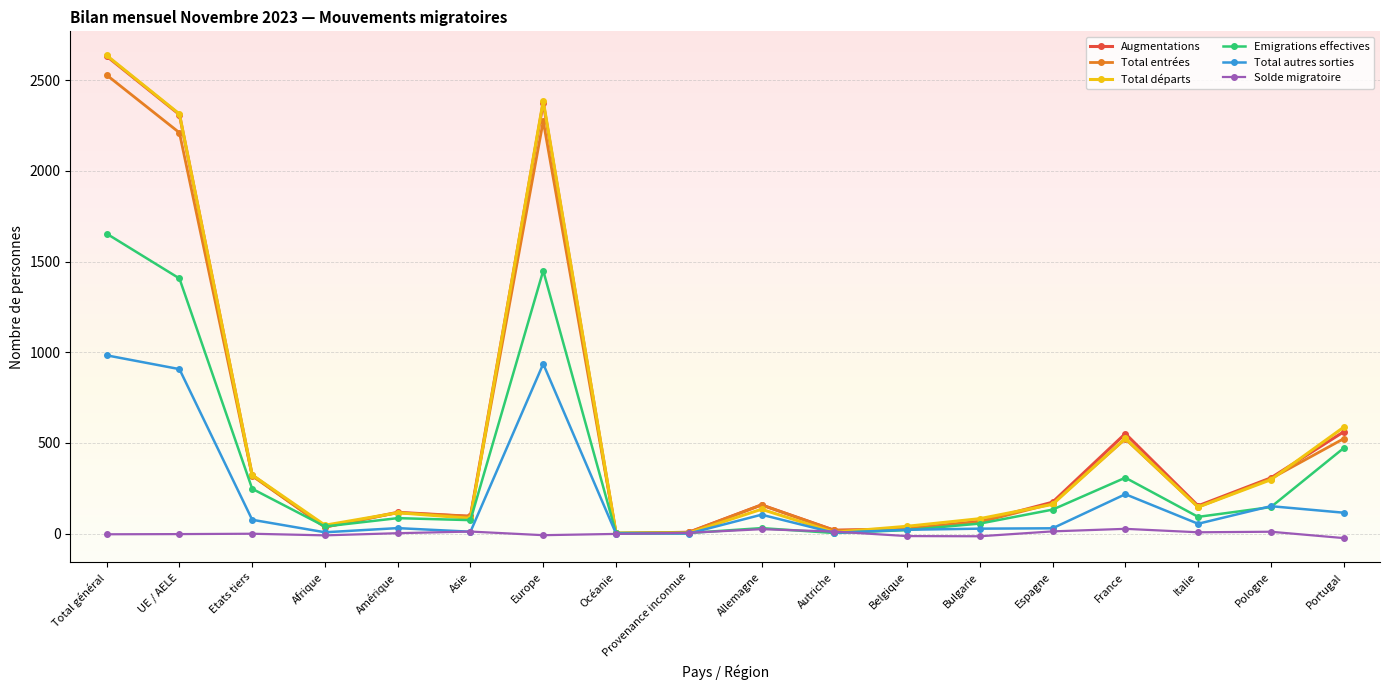

How many series are shown in this chart?

6